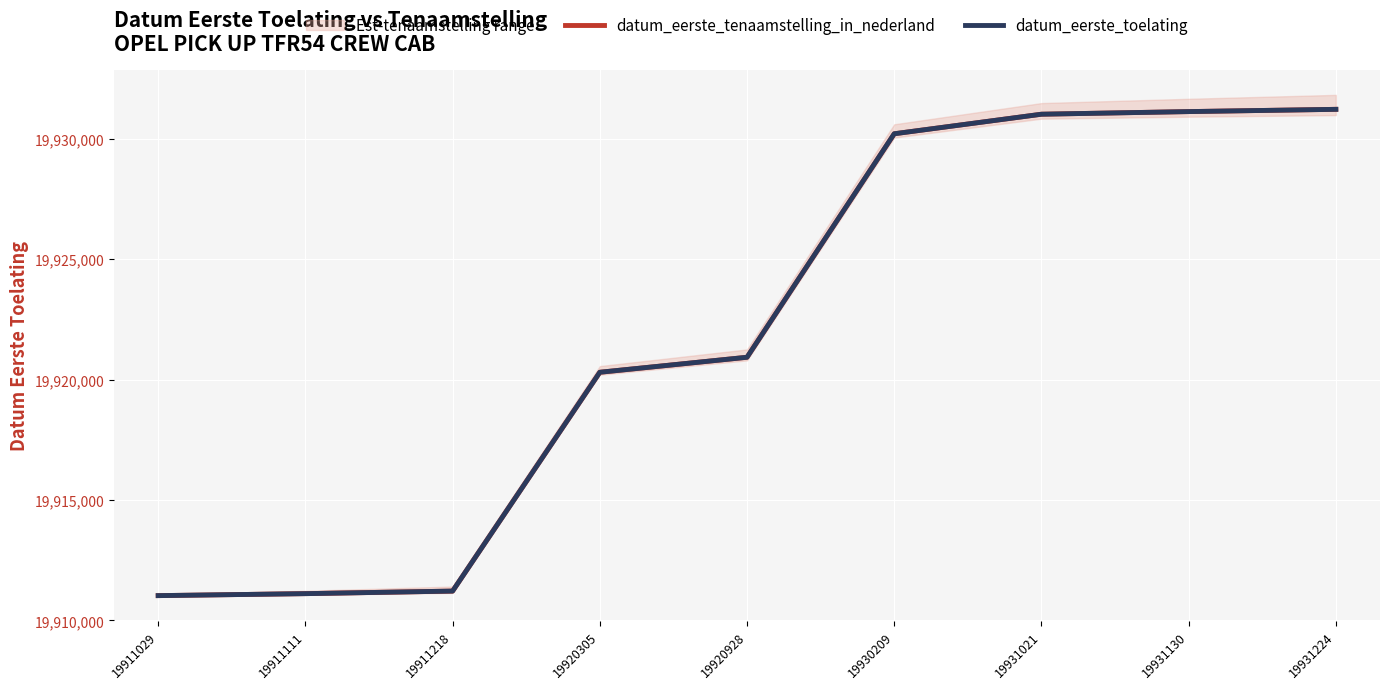

What is the total value across all series at 19931021?

39862042